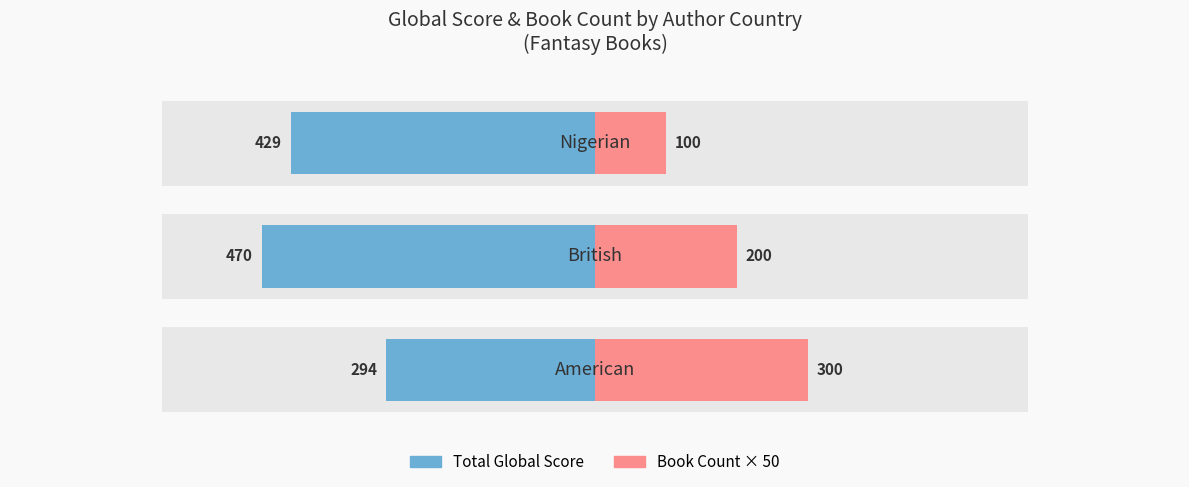

How many data points does each series have?

3